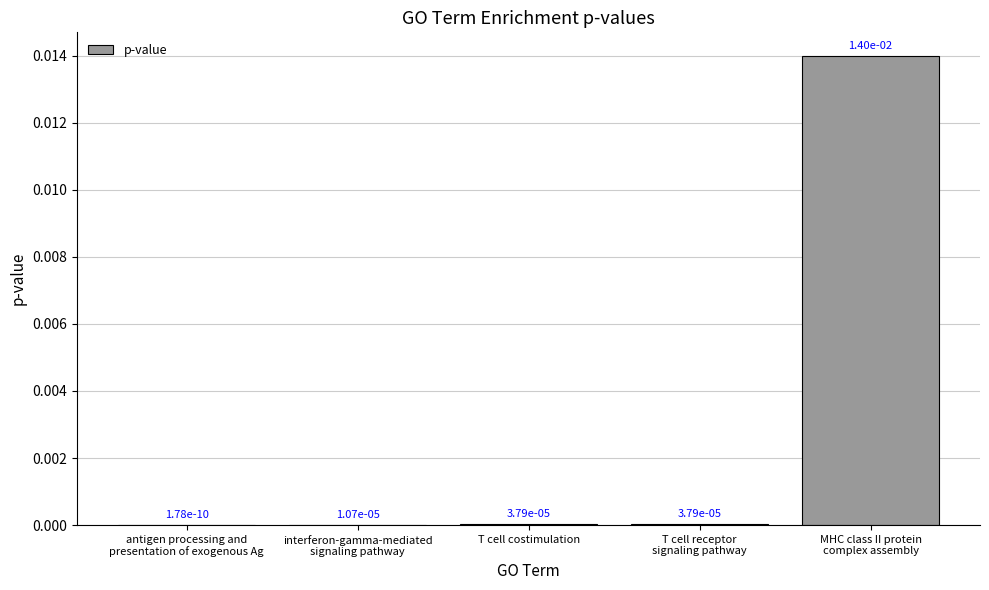

True or false: the data shows 0.0 at T cell costimulation.

True